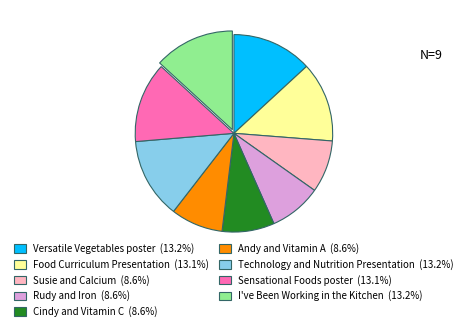

Is it true that Rudy and Iron is 9% of the pie?

True